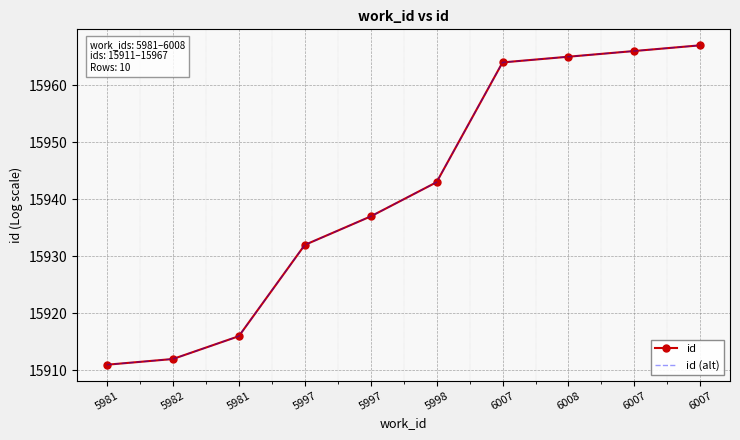

How many data points in id (alt) are above 15943?

4